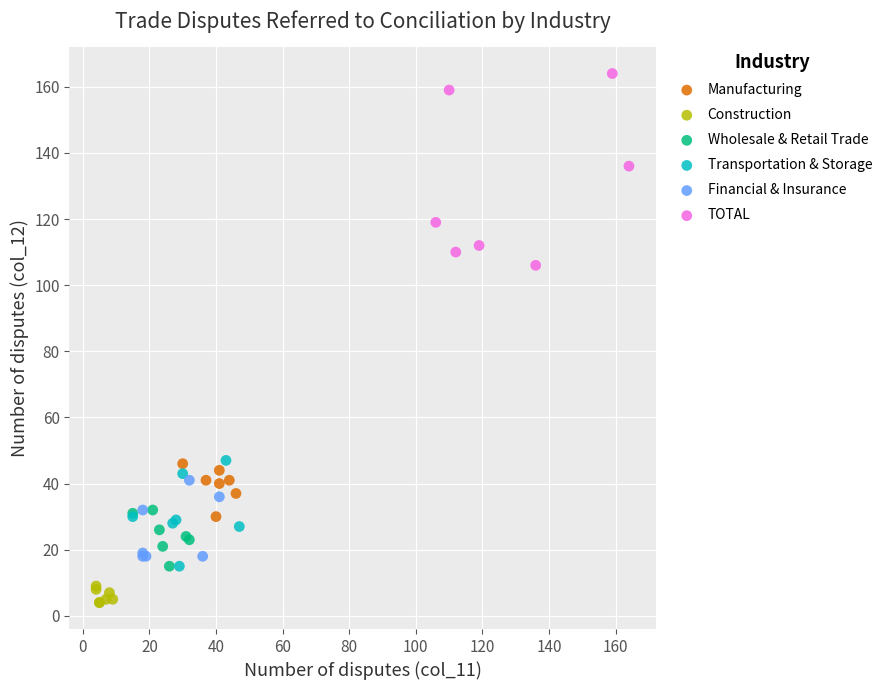

Which series has the largest Y range (max minus min)?

TOTAL